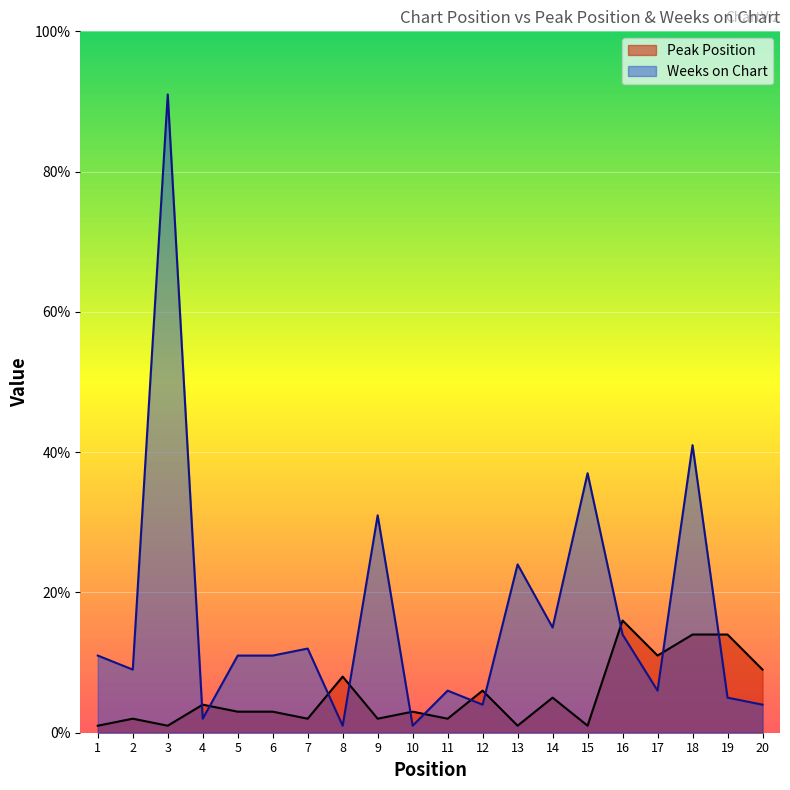

The Peak Position series shows 1 at 1. True or false?

False